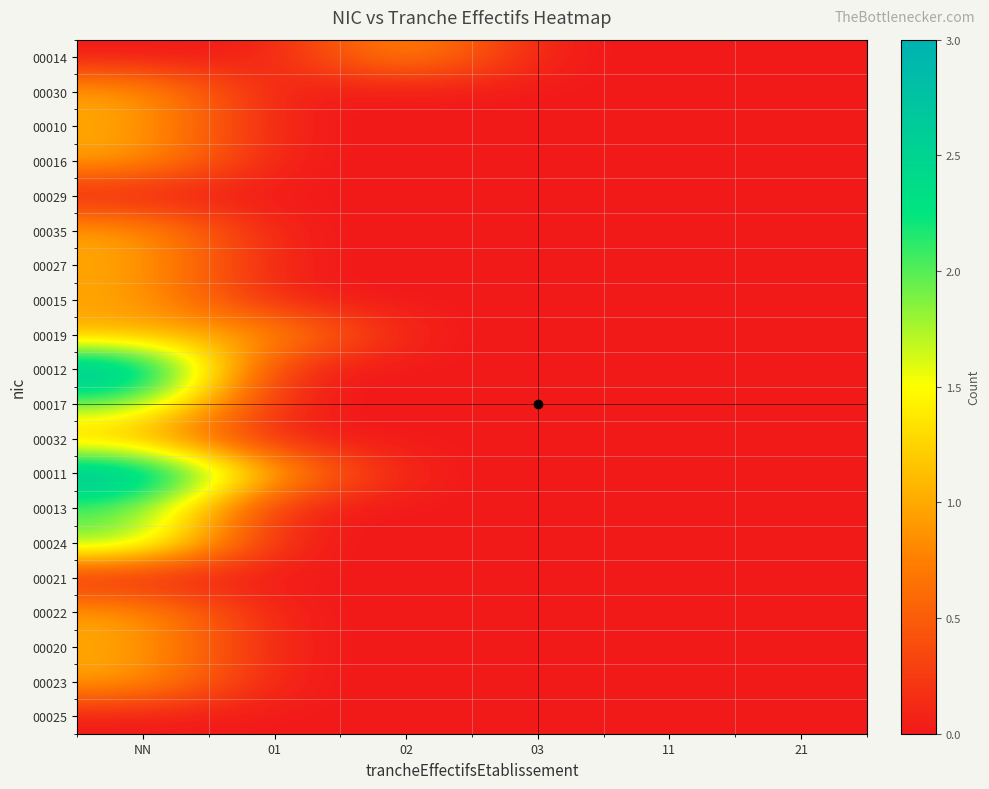

Reading left to right, extract all data points from this chart.

00014: NN=0	01=0	02=1	03=0	11=0	21=0
00030: NN=1	01=0	02=0	03=0	11=0	21=0
00010: NN=1	01=0	02=0	03=0	11=0	21=0
00016: NN=1	01=0	02=0	03=0	11=0	21=0
00029: NN=0	01=0	02=0	03=0	11=0	21=0
00035: NN=1	01=0	02=0	03=0	11=0	21=0
00027: NN=1	01=0	02=0	03=0	11=0	21=0
00015: NN=1	01=0	02=0	03=0	11=0	21=0
00019: NN=1	01=1	02=0	03=0	11=0	21=0
00012: NN=3	01=0	02=0	03=0	11=0	21=0
00017: NN=2	01=0	02=0	03=0	11=0	21=0
00032: NN=1	01=0	02=0	03=0	11=0	21=0
00011: NN=3	01=1	02=0	03=0	11=0	21=0
00013: NN=2	01=0	02=0	03=0	11=0	21=0
00024: NN=2	01=0	02=0	03=0	11=0	21=0
00021: NN=0	01=0	02=0	03=0	11=0	21=0
00022: NN=1	01=0	02=0	03=0	11=0	21=0
00020: NN=1	01=0	02=0	03=0	11=0	21=0
00023: NN=1	01=0	02=0	03=0	11=0	21=0
00025: NN=0	01=0	02=0	03=0	11=0	21=0